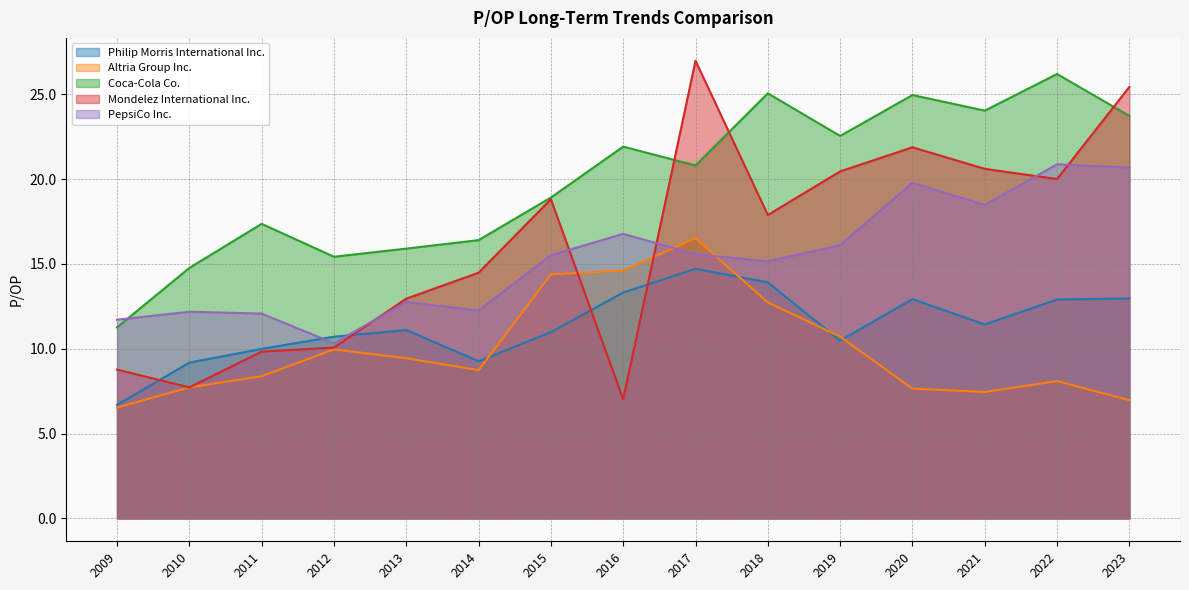

Reading left to right, transcribe all the data shown in this chart.

Philip Morris International Inc.: 6.7	9.2	10.0	10.7	11.1	9.3	11.0	13.3	14.7	13.9	10.5	12.9	11.4	12.9	13.0
Altria Group Inc.: 6.5	7.7	8.4	10.0	9.4	8.7	14.4	14.6	16.5	12.7	10.7	7.7	7.5	8.1	7.0
Coca-Cola Co.: 11.3	14.8	17.4	15.4	15.9	16.4	18.9	21.9	20.8	25.1	22.5	24.9	24.0	26.2	23.7
Mondelez International Inc.: 8.8	7.7	9.8	10.1	12.9	14.5	18.8	7.0	27.0	17.9	20.4	21.9	20.6	20.0	25.4
PepsiCo Inc.: 11.7	12.2	12.1	10.3	12.8	12.2	15.5	16.8	15.6	15.2	16.1	19.8	18.5	20.9	20.7